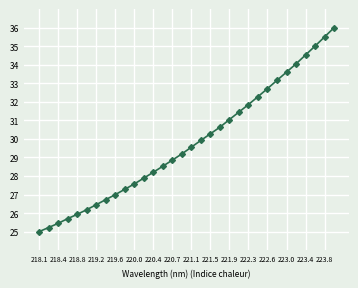

What is the greatest value displayed?

36.0